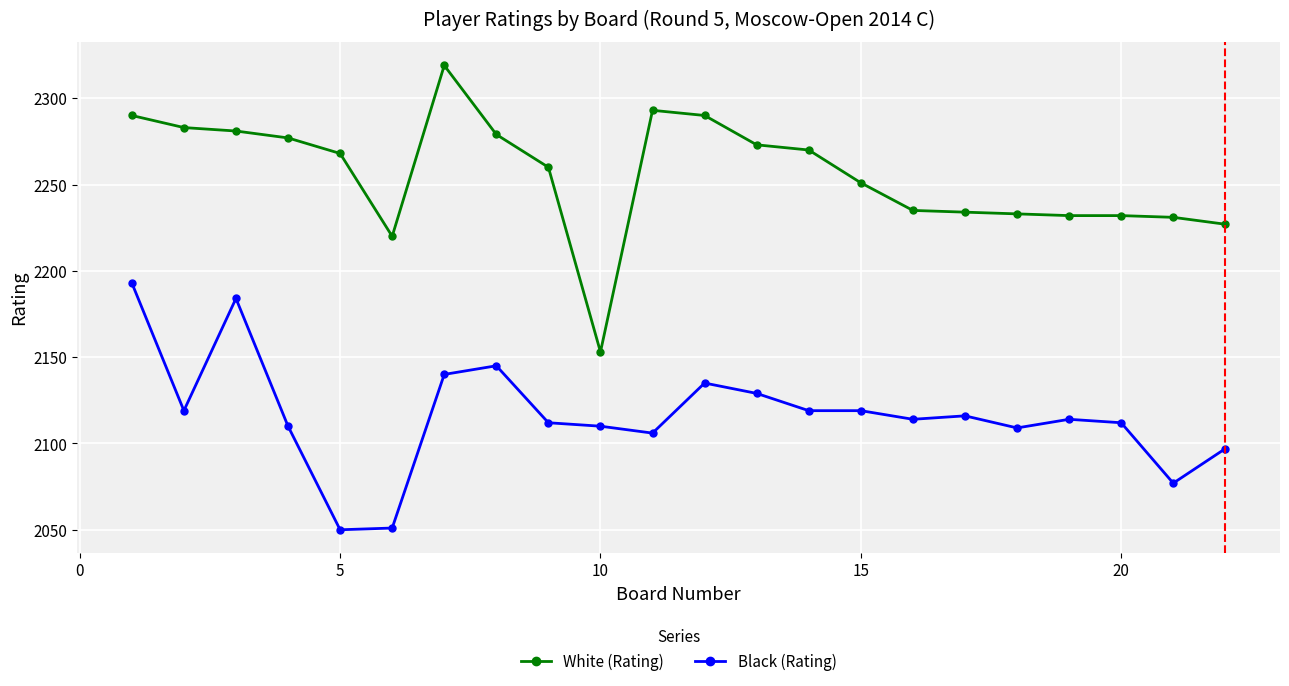

Which series has the largest range (max minus min)?

White (Rating)